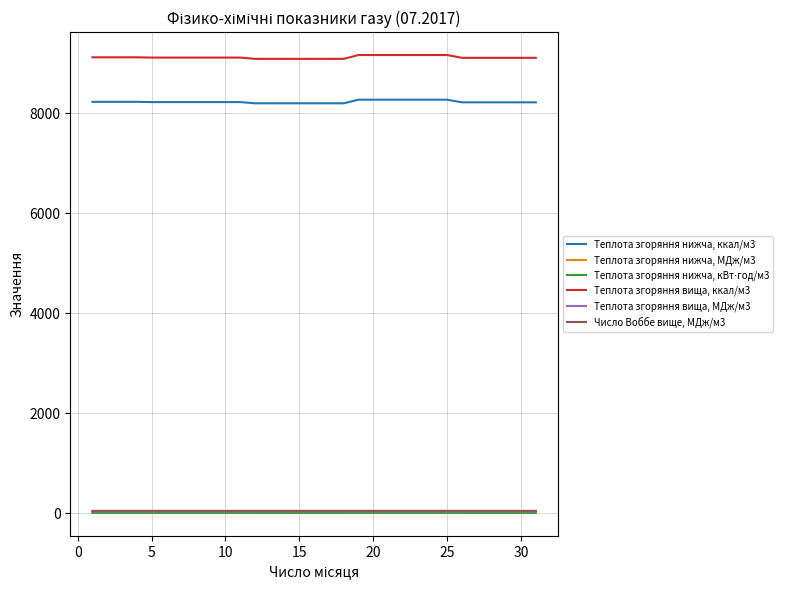

True or false: Теплота згоряння вища, МДж/м3 and Теплота згоряння нижча, ккал/м3 cross at least once.

False